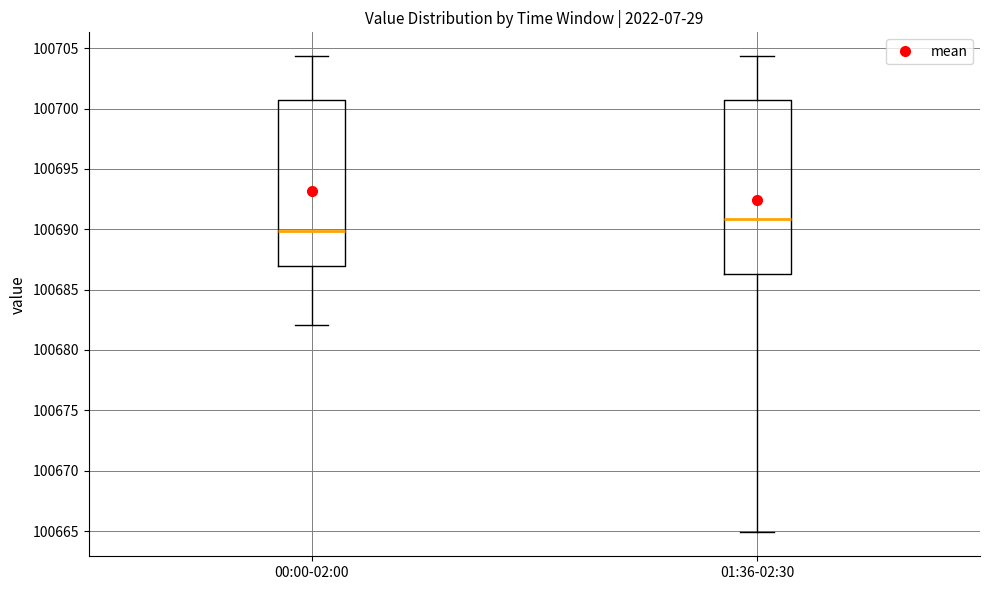

Reading left to right, transcribe this box plot: for each box, give where its median line is, the range the box spans, and where its two whiskers end, as read against the y-axis. The values are not printed on the chart, so give them approximately, as read against the axis.

00:00-02:00: median 100690.0, box 100687.0 to 100700.5, whiskers 100682.0 to 100704.5
01:36-02:30: median 100691.0, box 100686.5 to 100700.5, whiskers 100665.0 to 100704.5